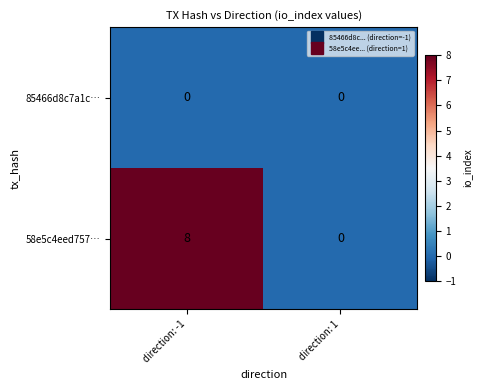

How many categories are shown in the chart?

2